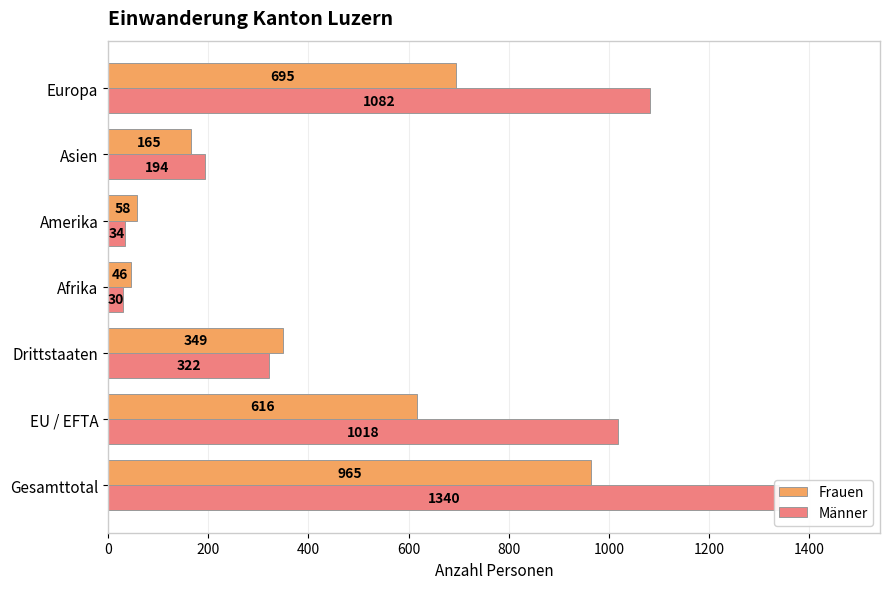

What is the spread (max minus min) of values at 1000?

29